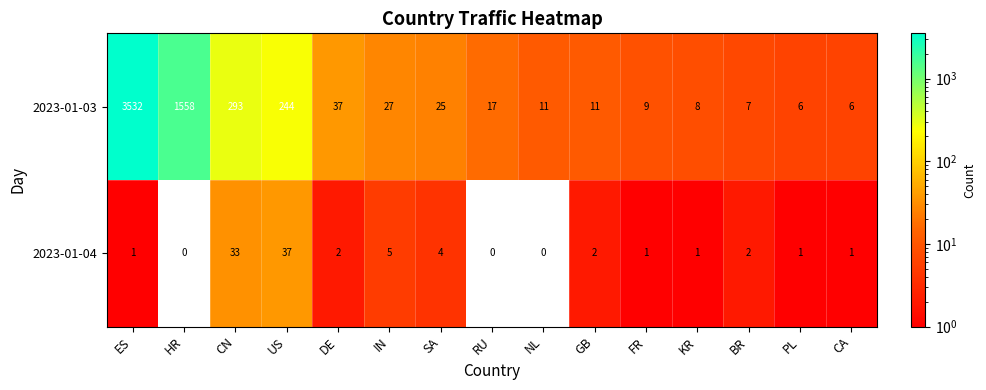

How many values in the 2023-01-04 series are below 1?

3